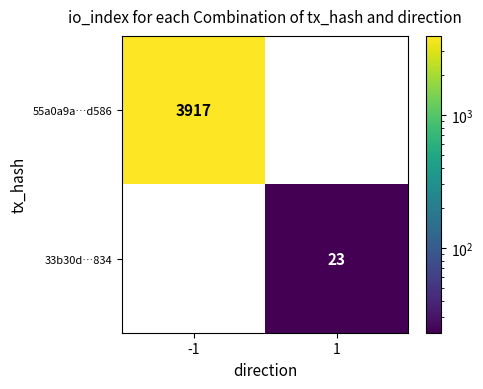

The value of 33b30d…834 at 1 is 23. True or false?

True